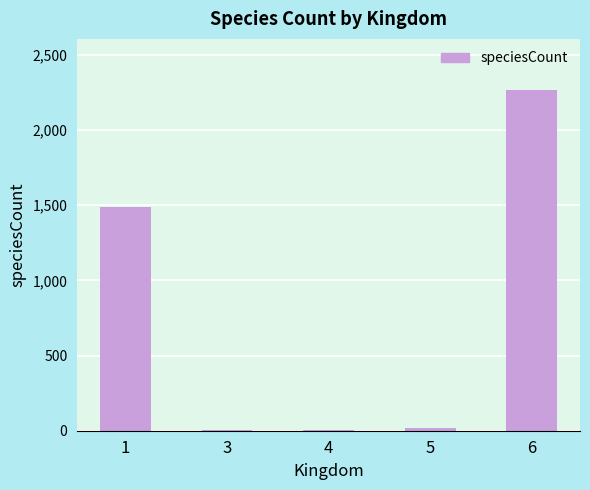

What is the sum of all values?

3777